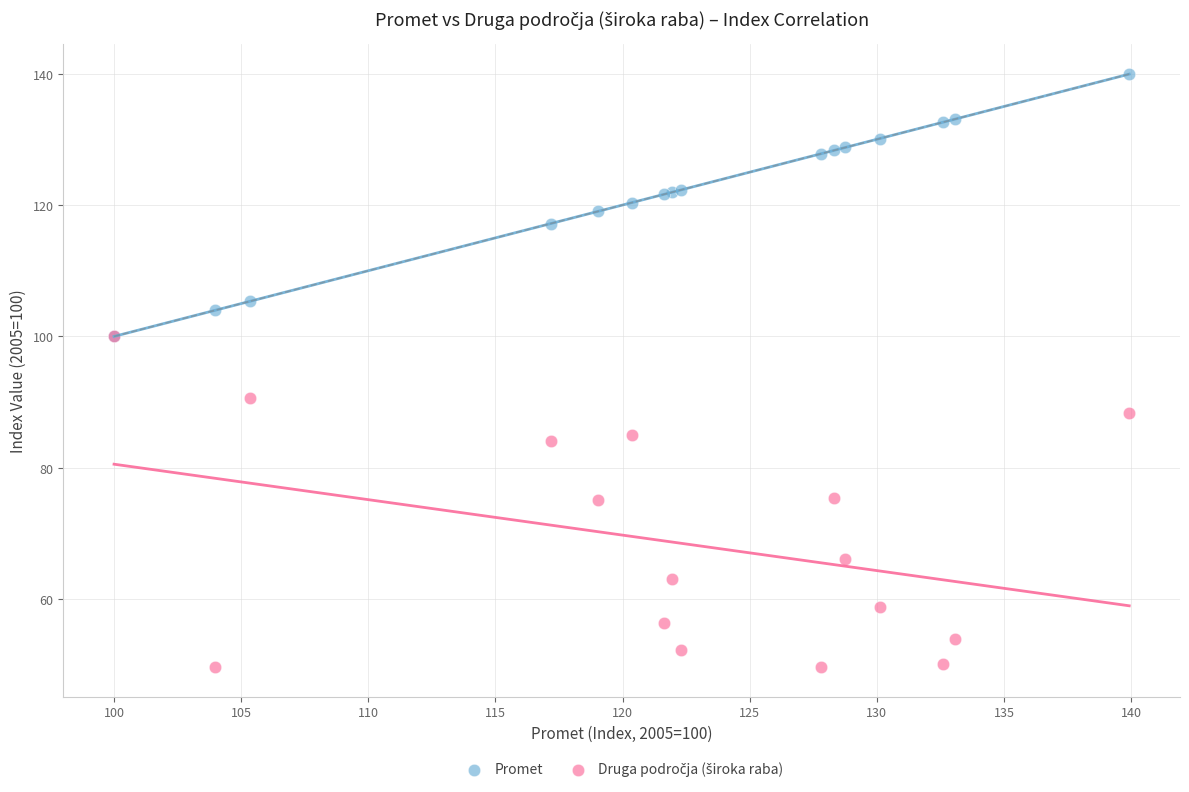

Across all series, what Y value is closest to 94?

90.6